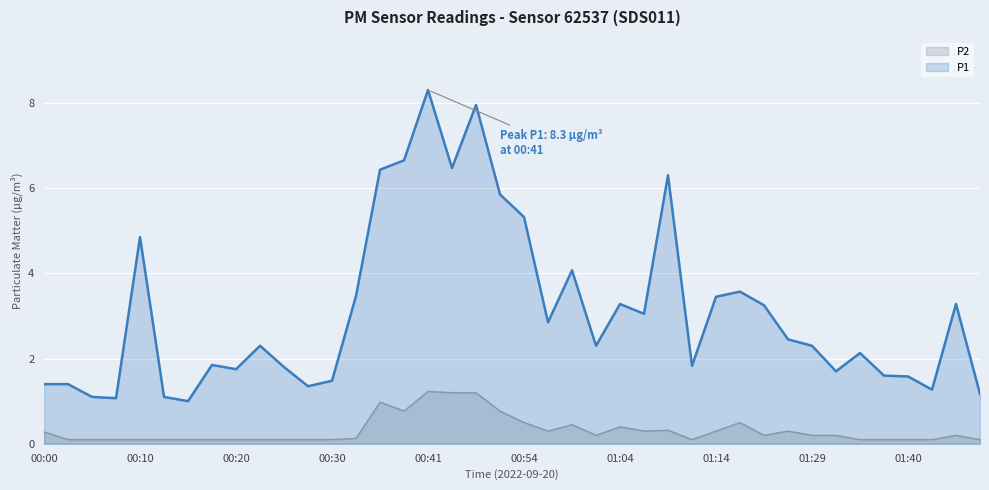

Between 01:32 and 01:48, which series saw the biggest shift?

P1